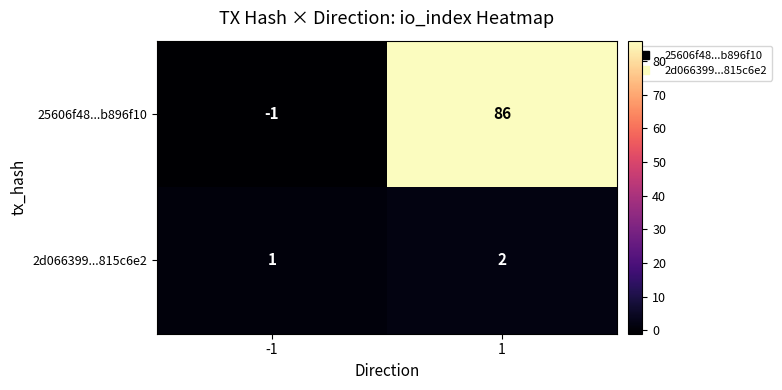

What is the difference between the 25606f48...b896f10 values at 1 and -1?

87